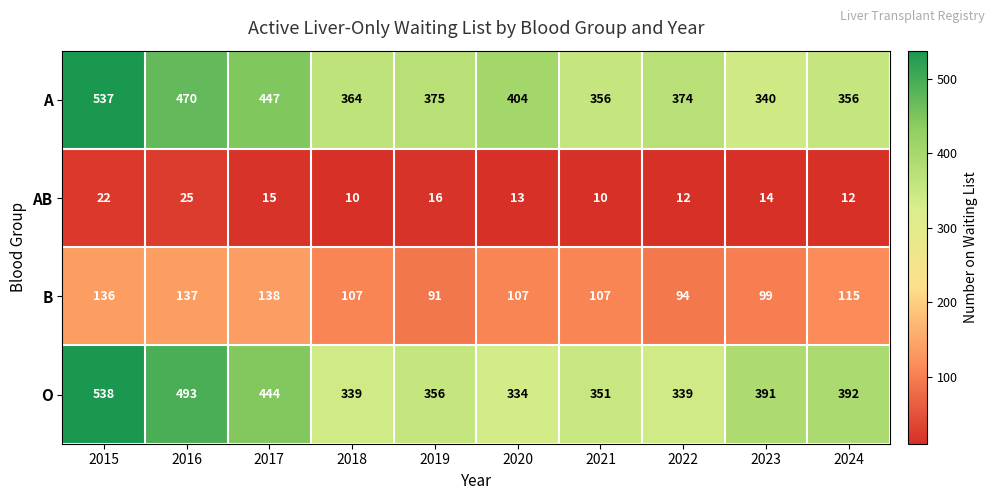

Count the number of categories in the chart.

10